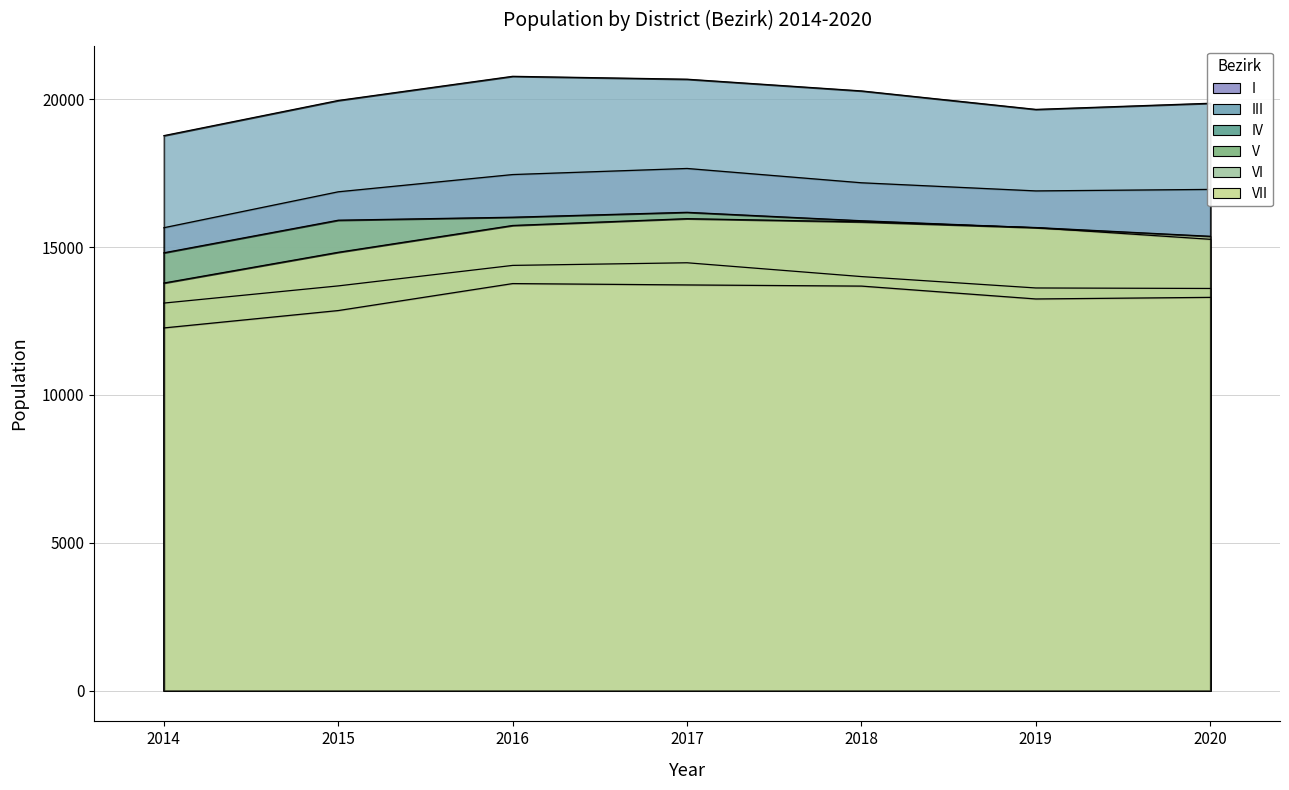

Reading left to right, what are all the values shown in this chart?

I: 15655	16870	17453	17659	17175	16900	16951
III: 18769	19958	20775	20677	20281	19656	19864
IV: 13107	13688	14381	14470	14003	13618	13601
V: 14807	15909	16010	16176	15891	15654	15264
VI: 12266	12854	13766	13720	13681	13246	13300
VII: 13785	14824	15731	15961	15853	15661	15365